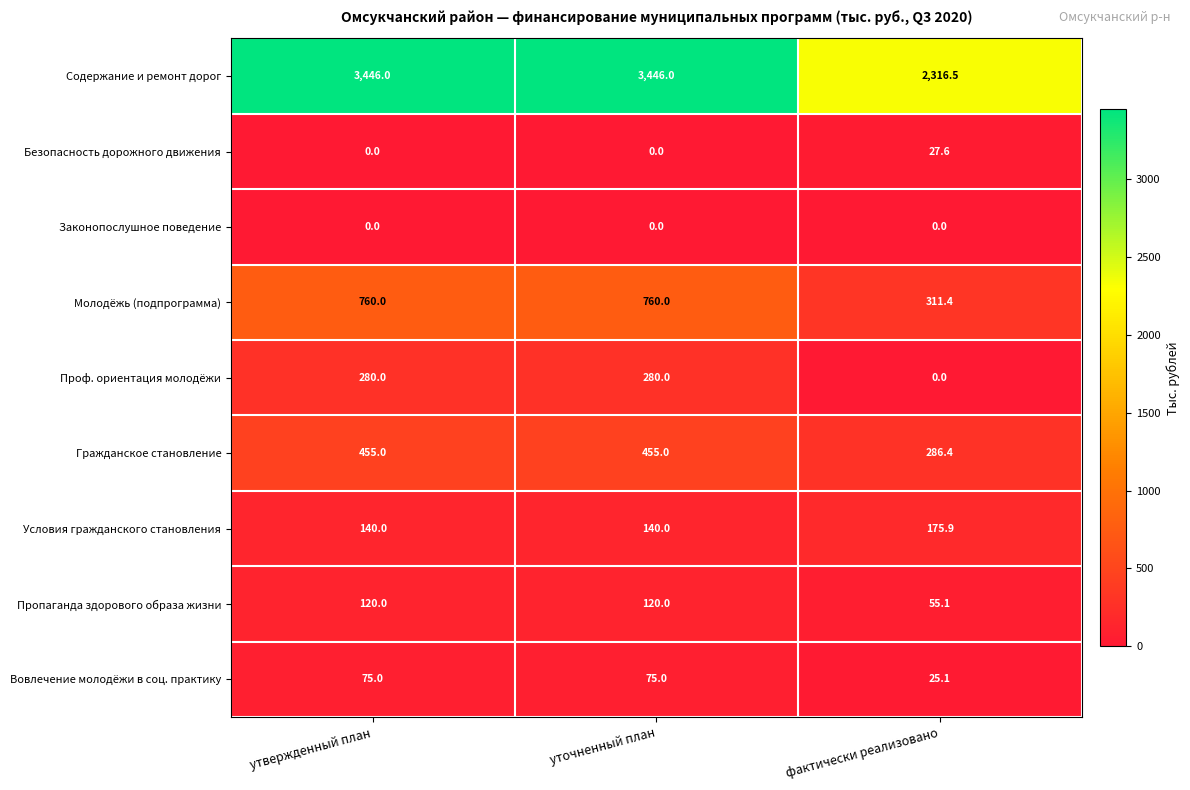

Reading left to right, what are all the values shown in this chart?

Содержание и ремонт дорог: утвержденный план=3446.0	уточненный план=3446.0	фактически реализовано=2316.5
Безопасность дорожного движения: утвержденный план=0.0	уточненный план=0.0	фактически реализовано=27.6
Законопослушное поведение: утвержденный план=0.0	уточненный план=0.0	фактически реализовано=0.0
Молодёжь (подпрограмма): утвержденный план=760.0	уточненный план=760.0	фактически реализовано=311.4
Проф. ориентация молодёжи: утвержденный план=280.0	уточненный план=280.0	фактически реализовано=0.0
Гражданское становление: утвержденный план=455.0	уточненный план=455.0	фактически реализовано=286.4
Условия гражданского становления: утвержденный план=140.0	уточненный план=140.0	фактически реализовано=175.9
Пропаганда здорового образа жизни: утвержденный план=120.0	уточненный план=120.0	фактически реализовано=55.1
Вовлечение молодёжи в соц. практику: утвержденный план=75.0	уточненный план=75.0	фактически реализовано=25.1